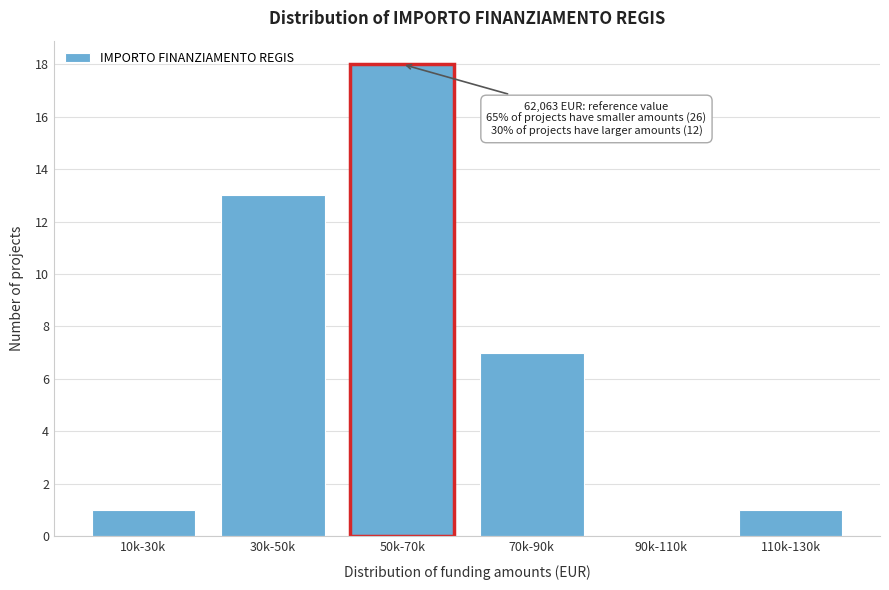

Reading right to left, list all the values displayed in this chart.

110k-130k=1	90k-110k=0	70k-90k=7	50k-70k=18	30k-50k=13	10k-30k=1